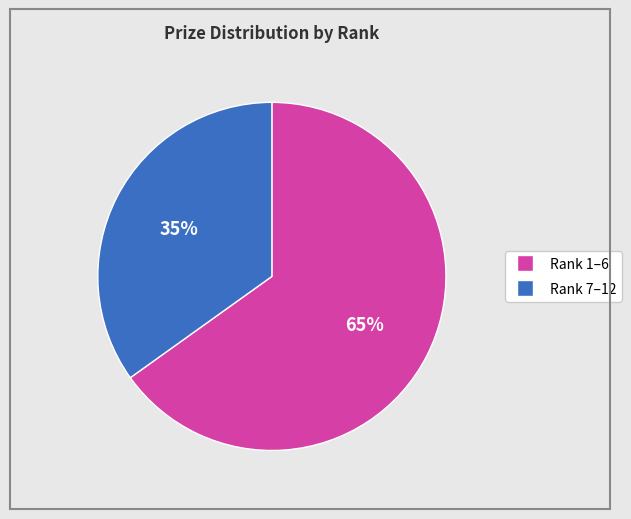

Does any single category account for the majority?

Yes